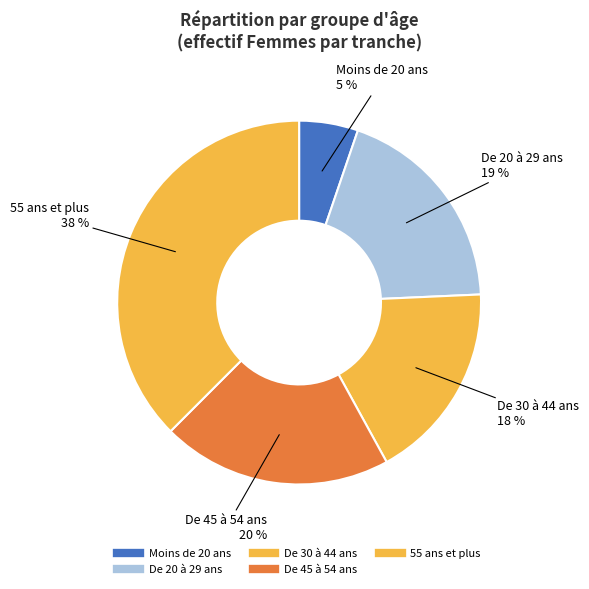

Is there any slice that represents more than half of the pie?

No